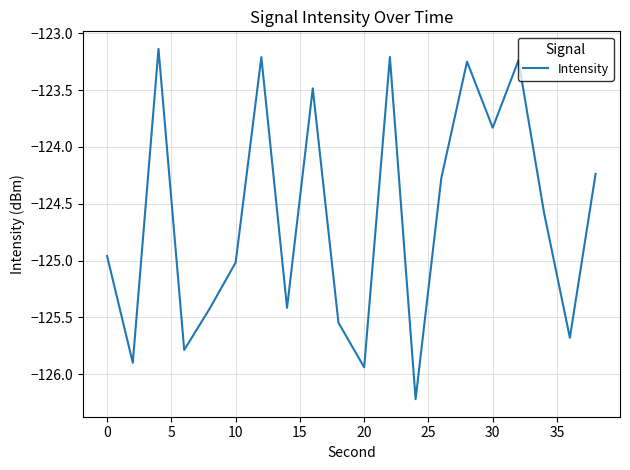

What is the smallest value displayed?

-126.2